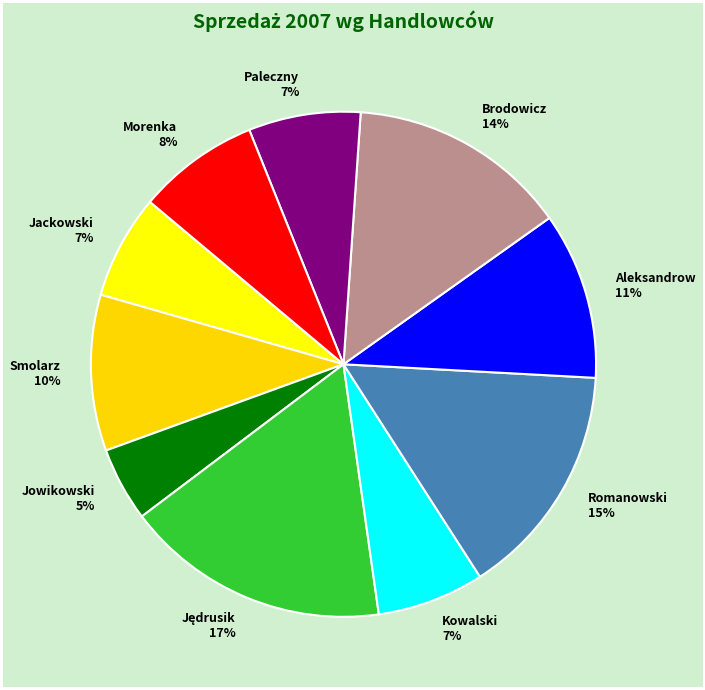

How many segments does this pie chart have?

10